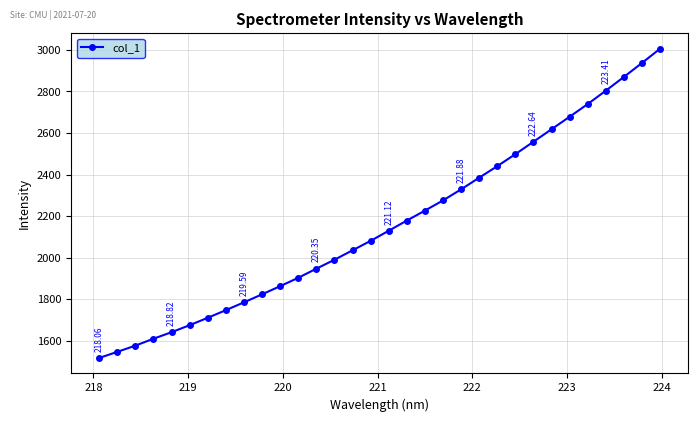

What is the difference between the maximum and second lowest values?

1457.6